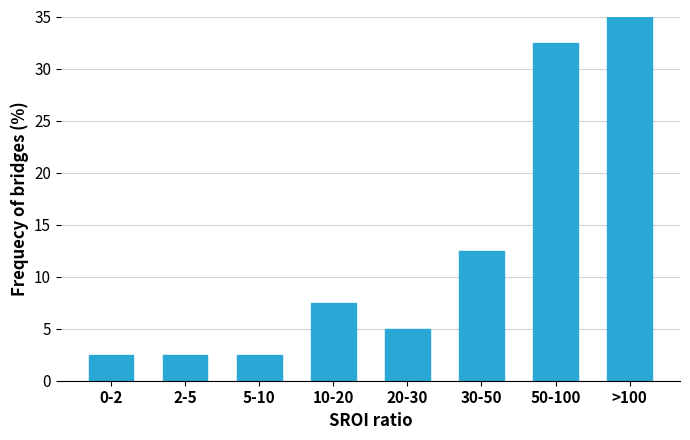

Reading left to right, extract all data points from this chart.

0-2=2.5	2-5=2.5	5-10=2.5	10-20=7.5	20-30=5.0	30-50=12.5	50-100=32.5	>100=35.0